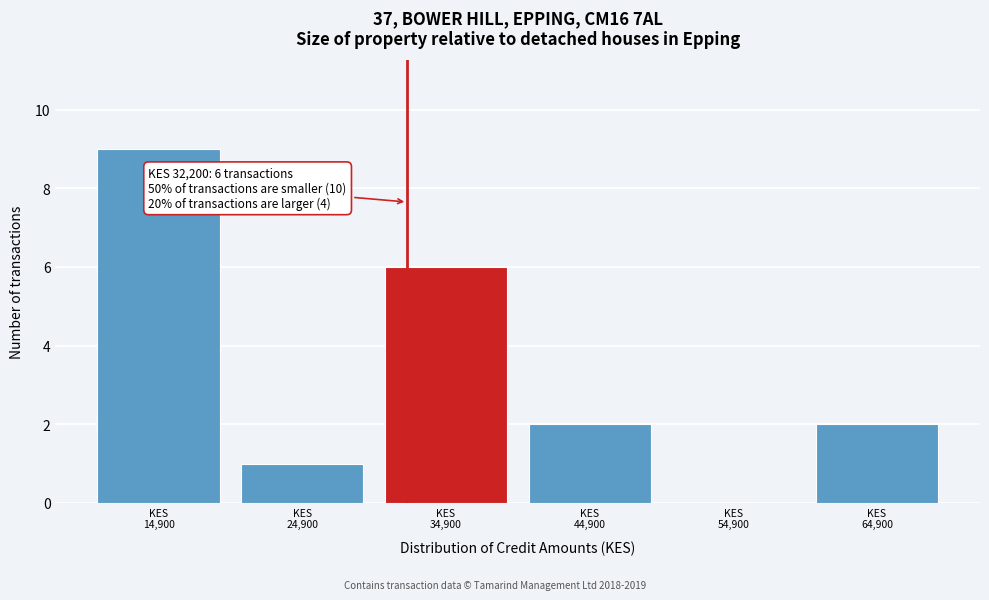

Which range on the x-axis has the tallest bar?

9900 to 19900